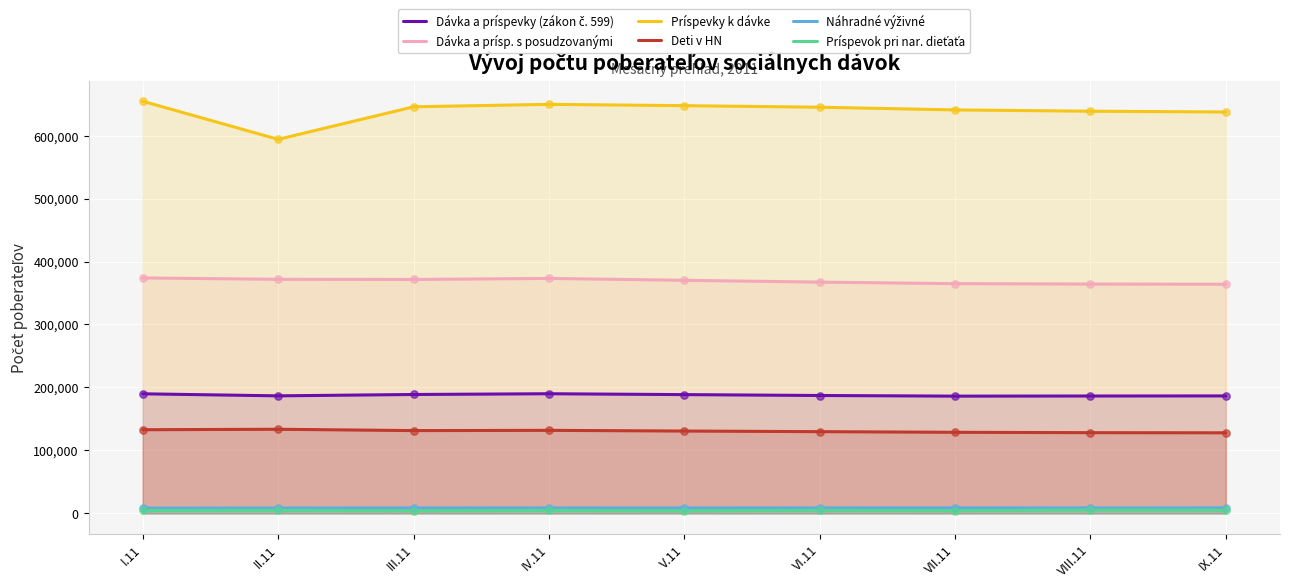

Which series has the largest Y range (max minus min)?

Príspevky k dávke